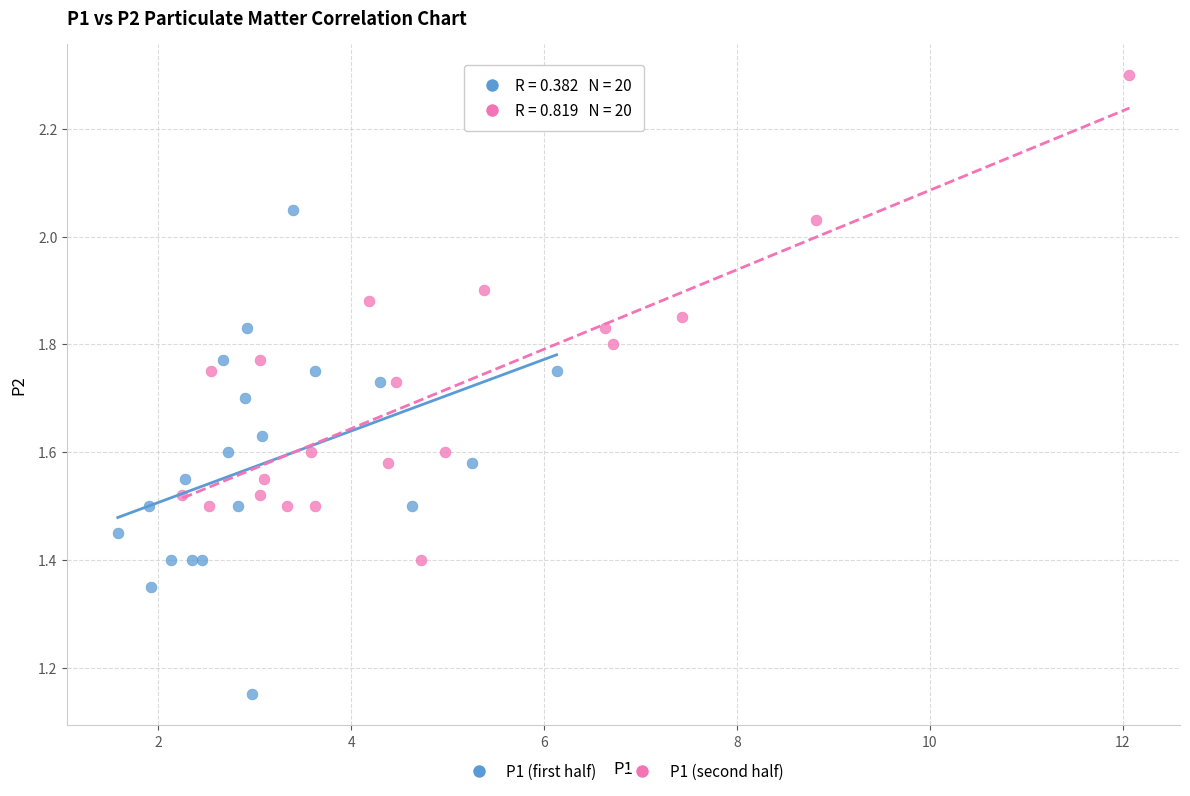

Which series reaches the minimum Y coordinate?

P1 (first half)